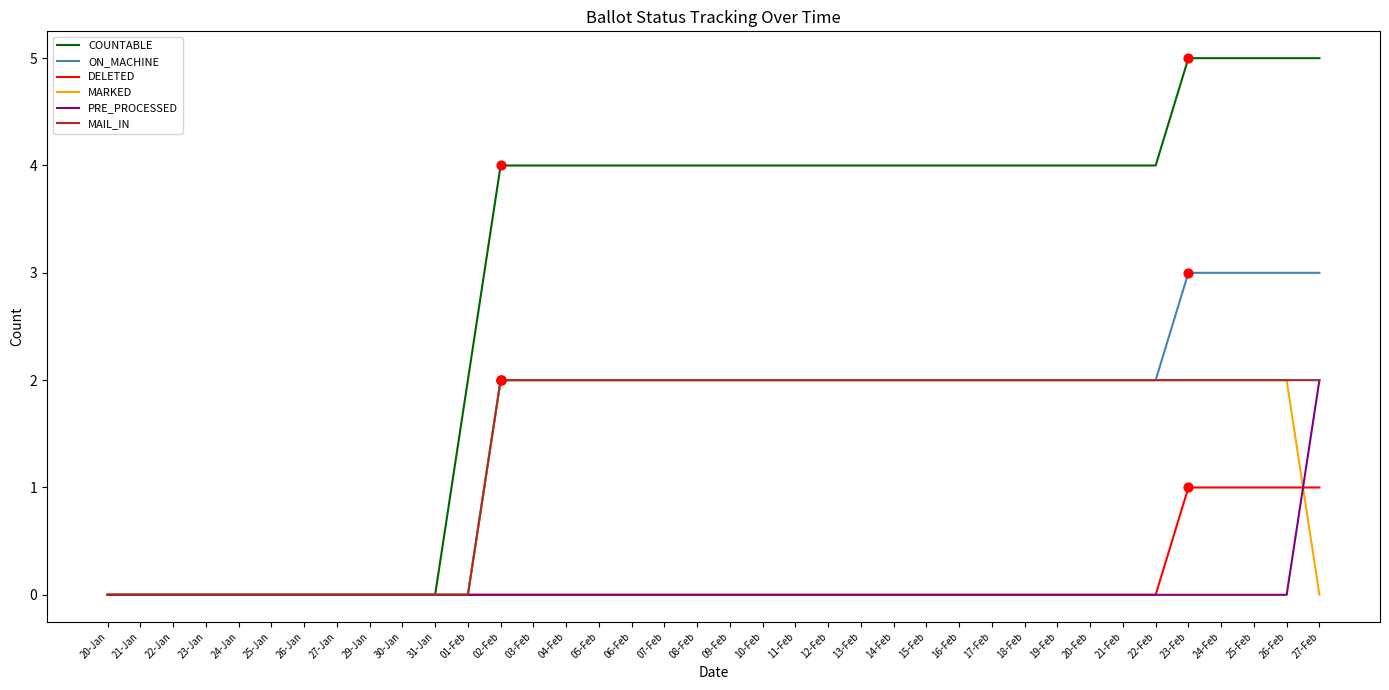

Which series has the widest spread of values?

COUNTABLE